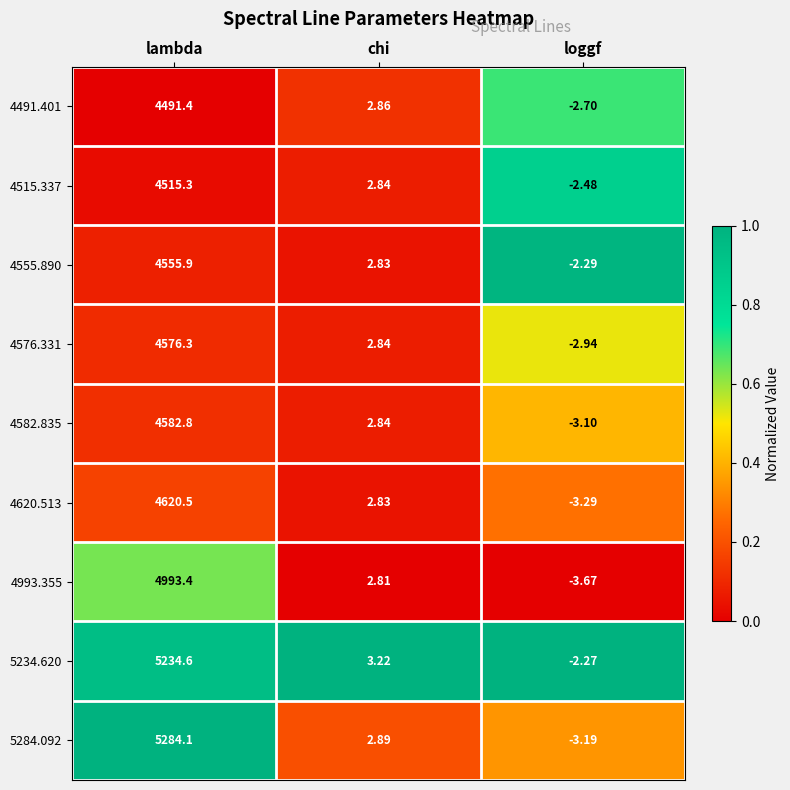

How many distinct data groups are displayed?

9